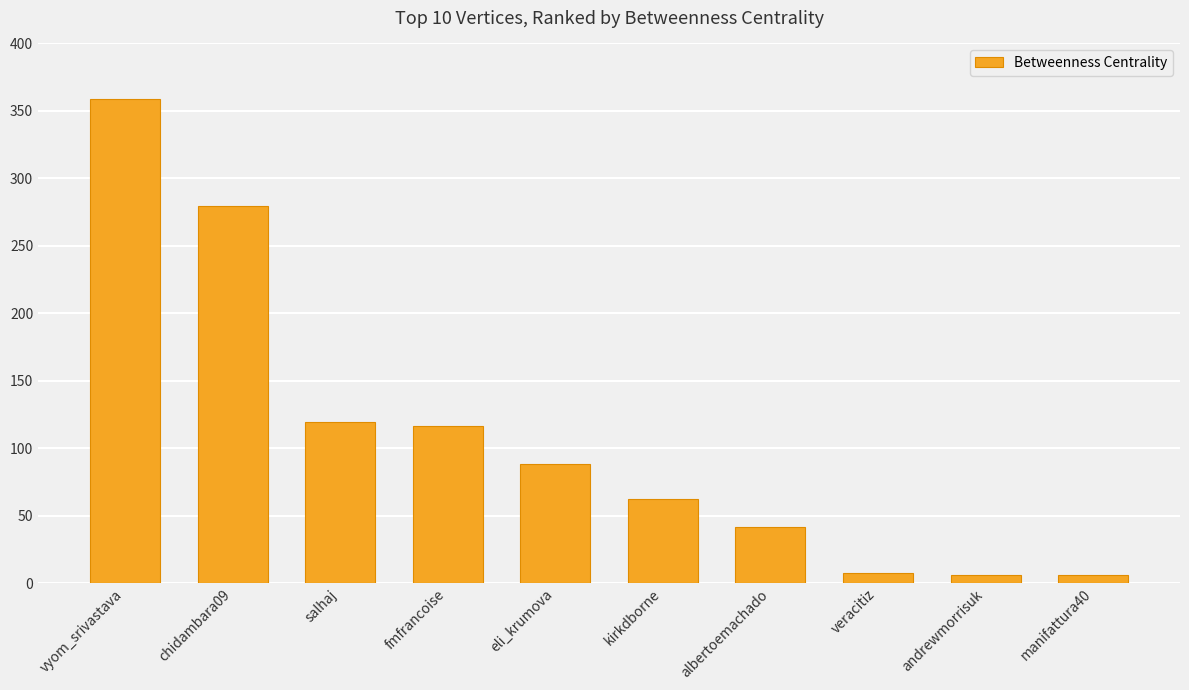

How many distinct data groups are displayed?

1